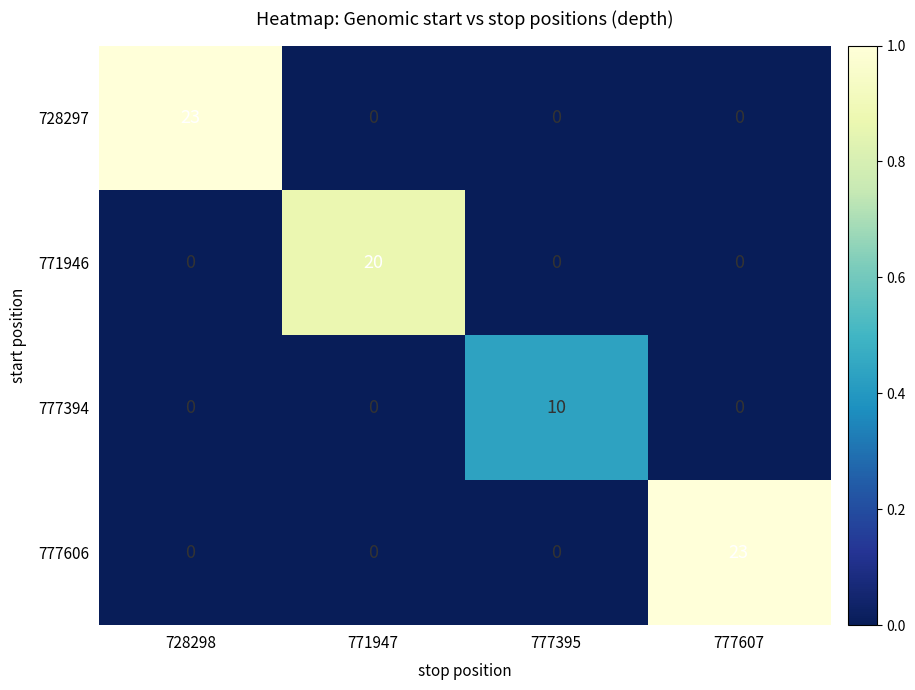

How many series are shown in this chart?

4